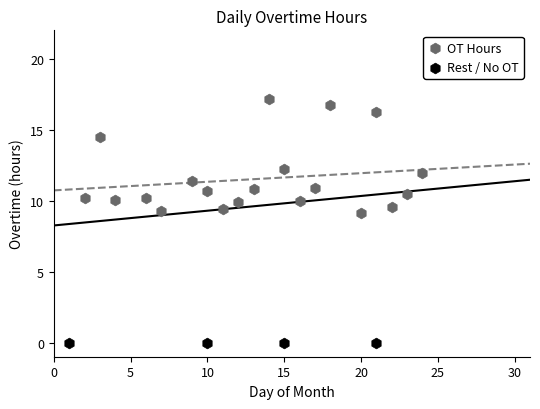

Which series reaches the maximum Y coordinate?

OT Hours